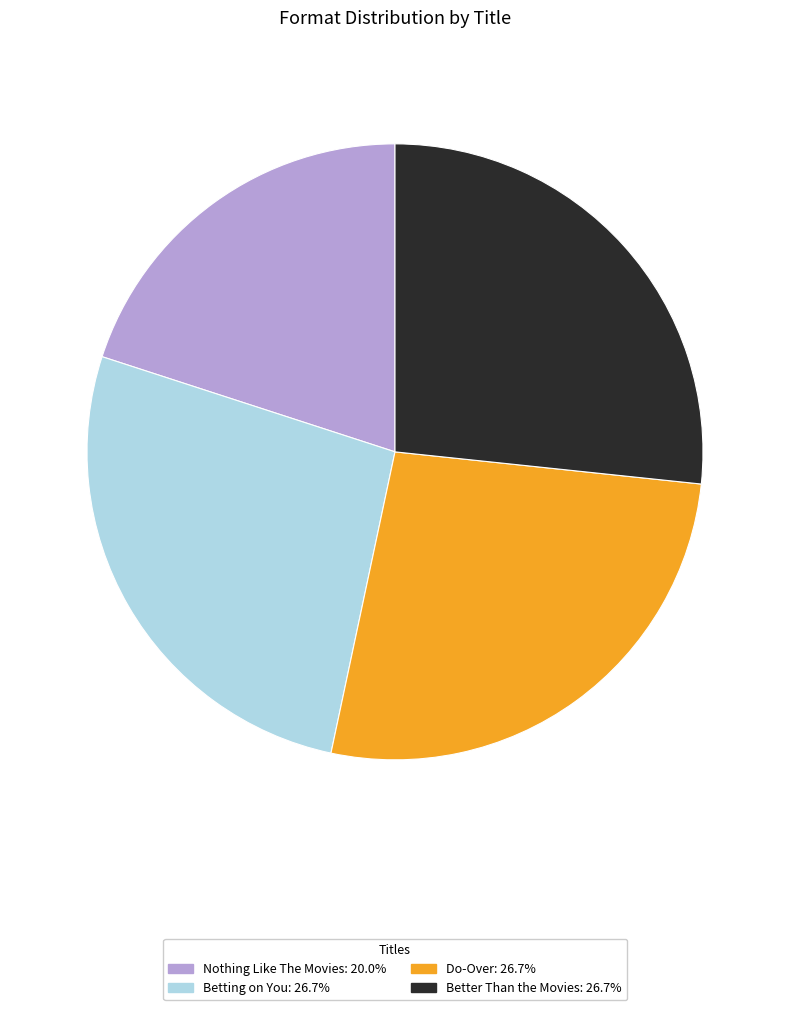

Which has a higher value, Nothing Like The Movies or Better Than the Movies?

Better Than the Movies